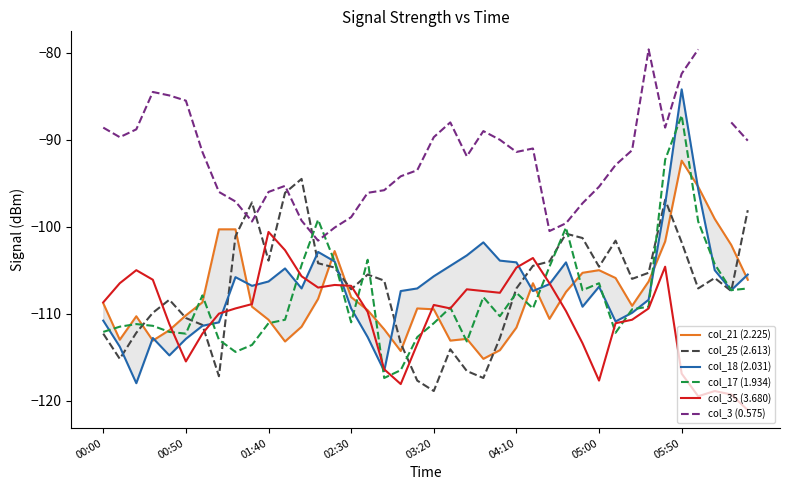

Is this an area chart (filled region under the line)?

No